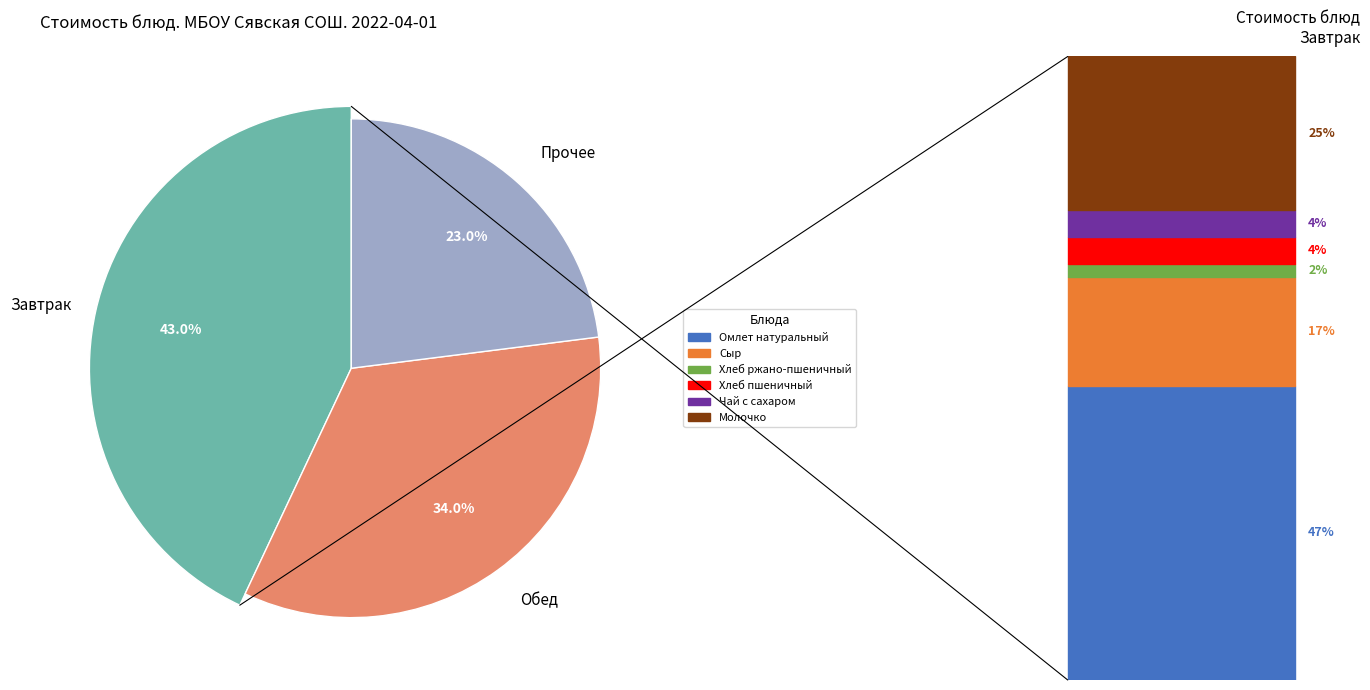

The Хлеб пшеничный slice represents 4% of the pie. True or false?

True